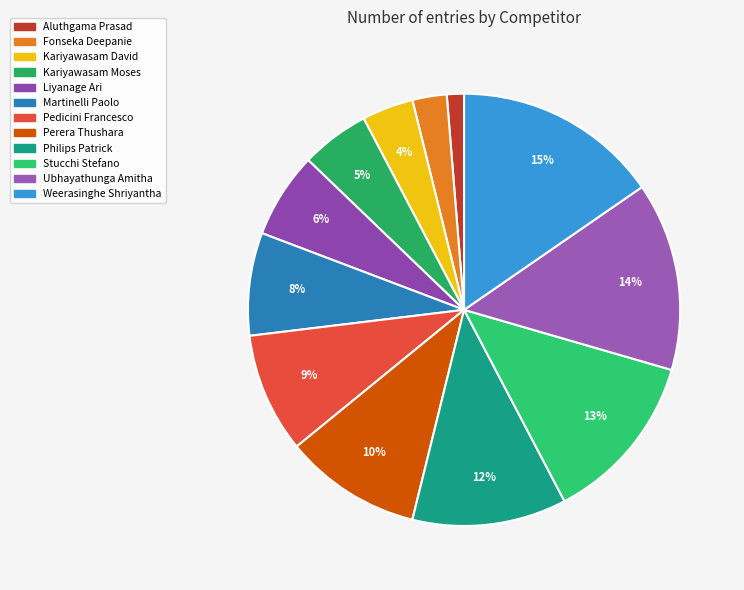

How many slices are in this pie chart?

12